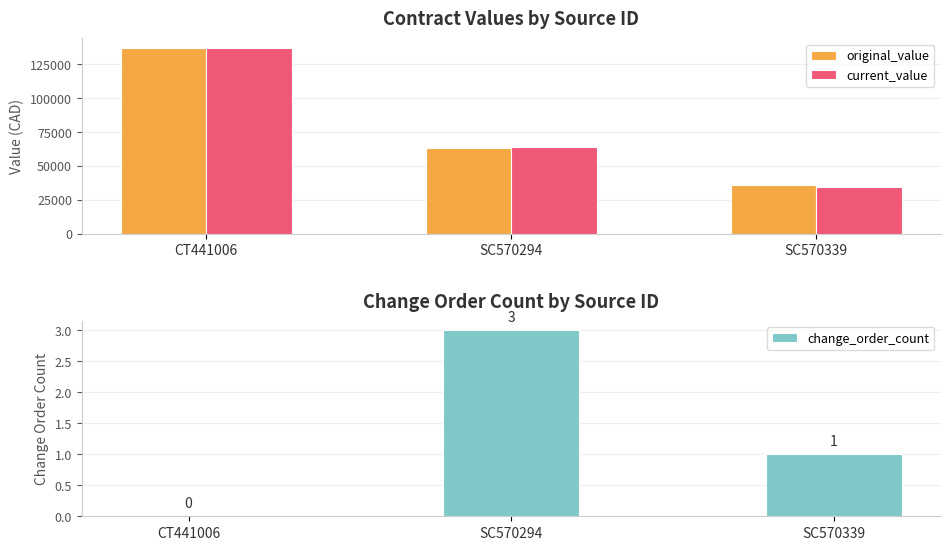

Between SC570294 and SC570339, which series saw the biggest shift?

current_value